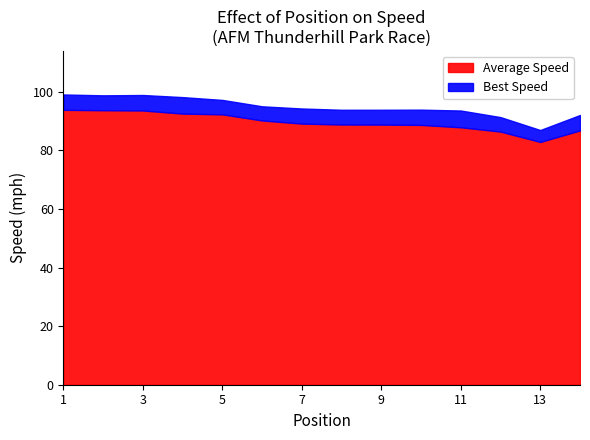

What is the minimum value for Average Speed?

82.9